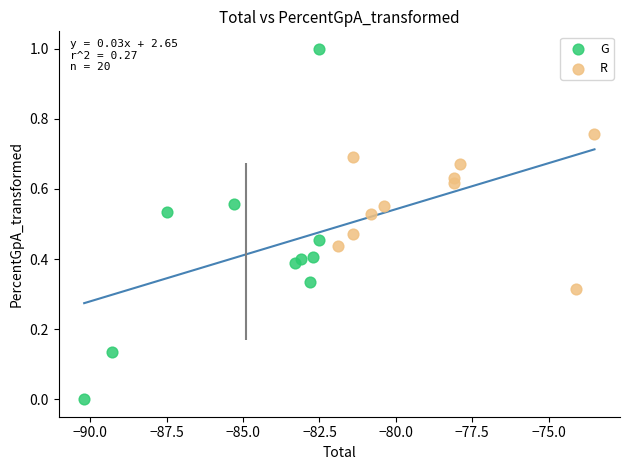

What are all the series names shown in the legend?

G, R